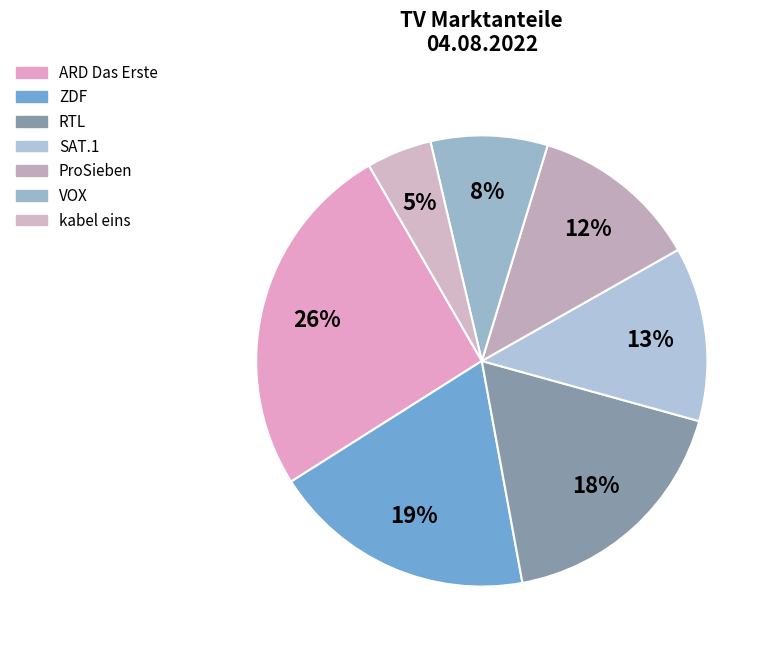

To the nearest percent, what is the difference between the ProSieben and ZDF slice percentages?

7%